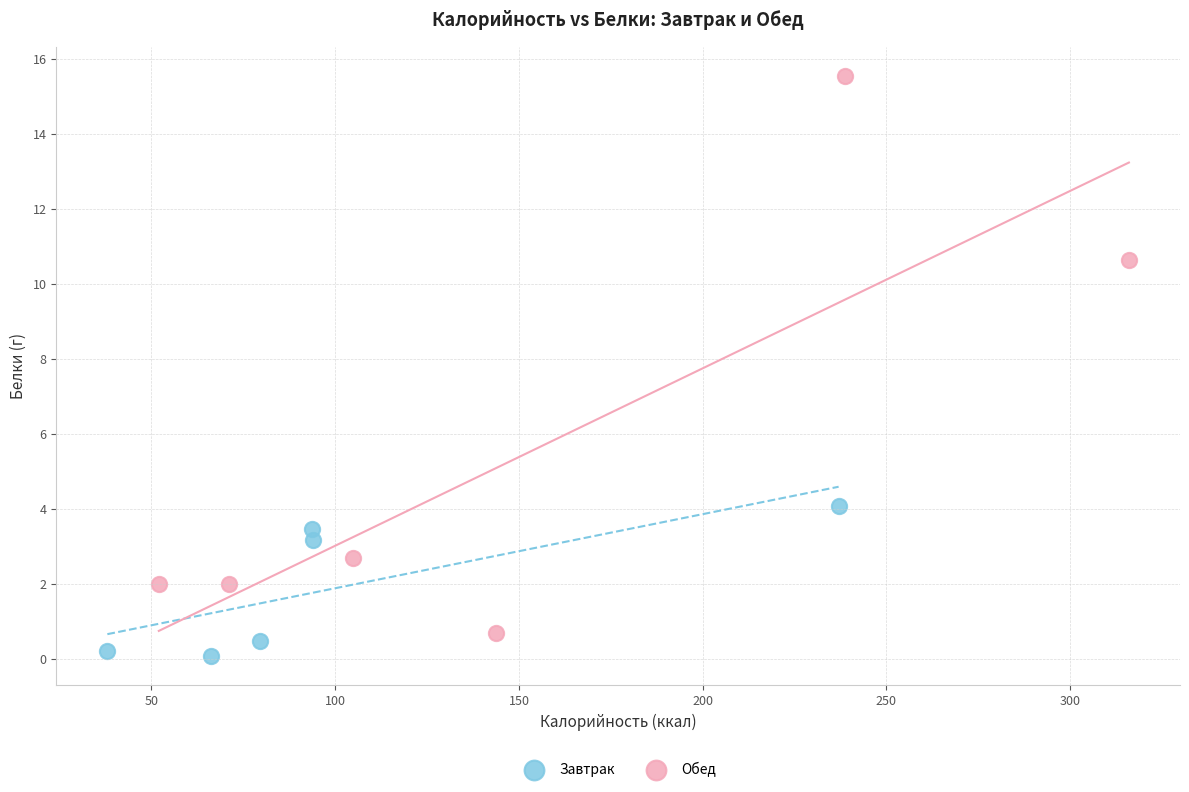

What are all the series names shown in the legend?

Завтрак, Обед